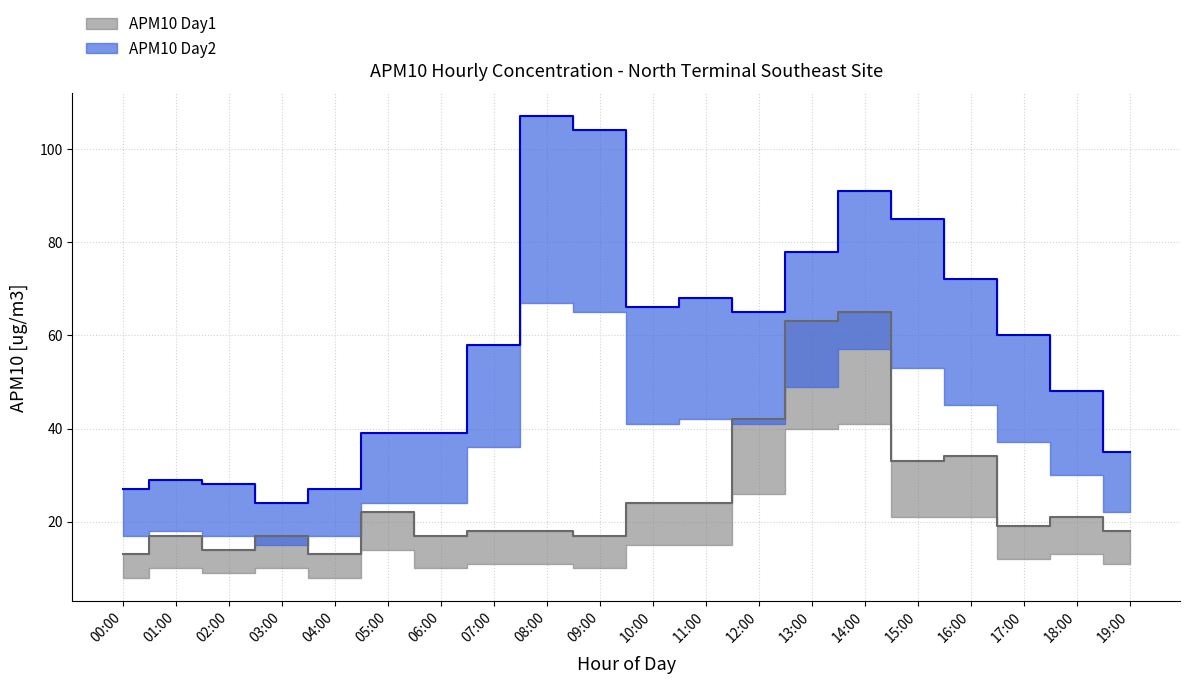

Where is APM10 Day1 nearest to the value 39?

12:00